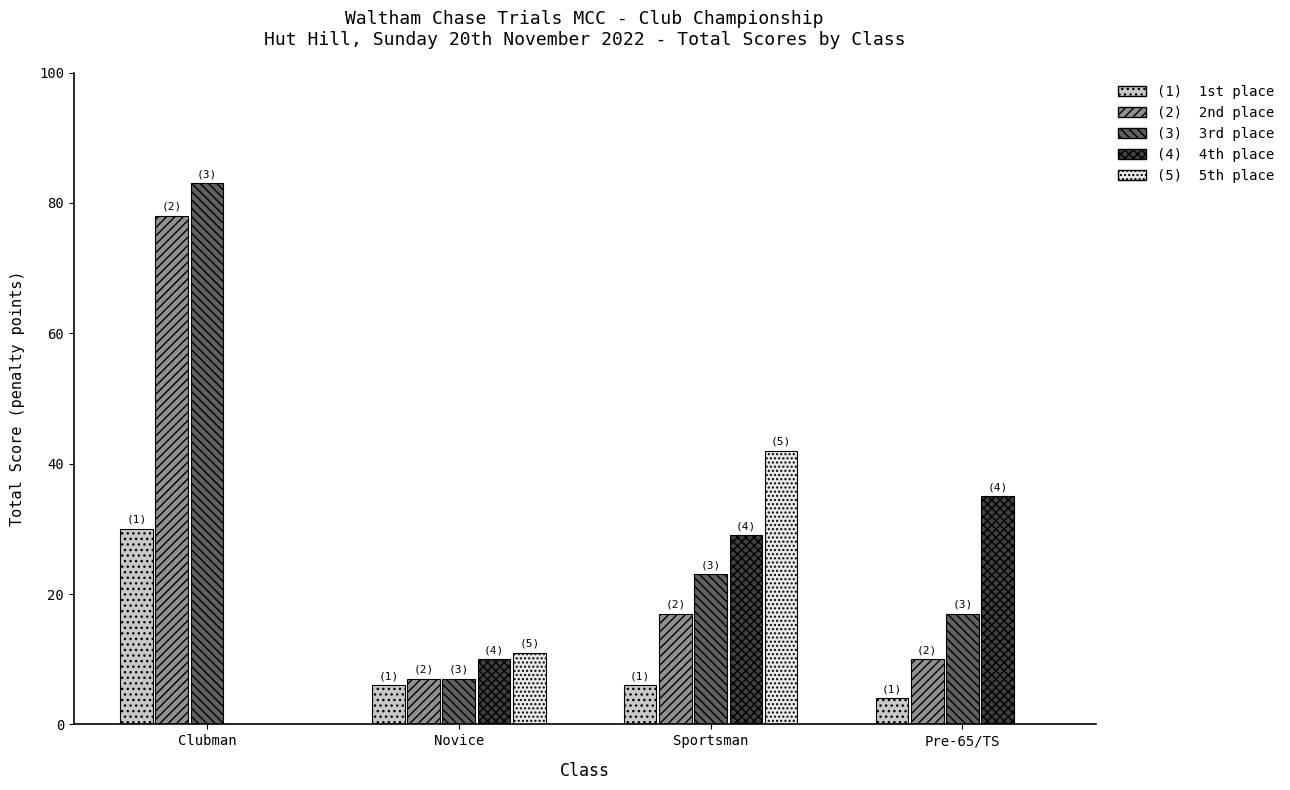

What is the greatest value displayed?

83